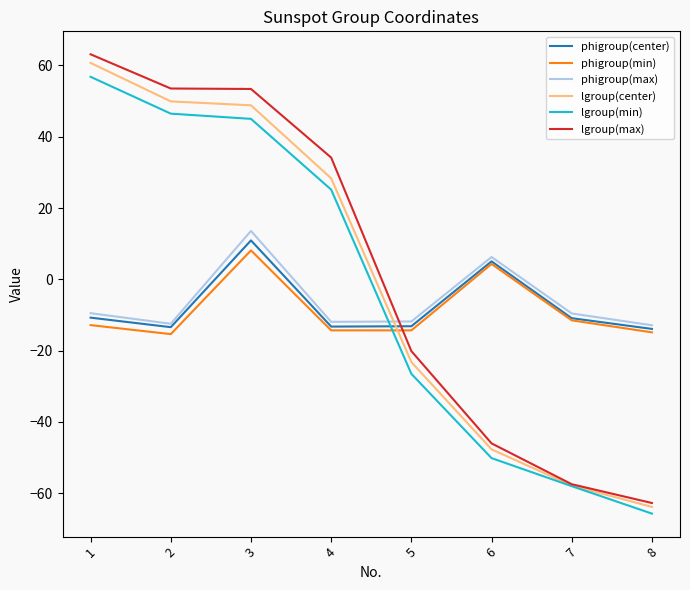

What is the sum of the phigroup(center) values at 6 and 3?

16.0